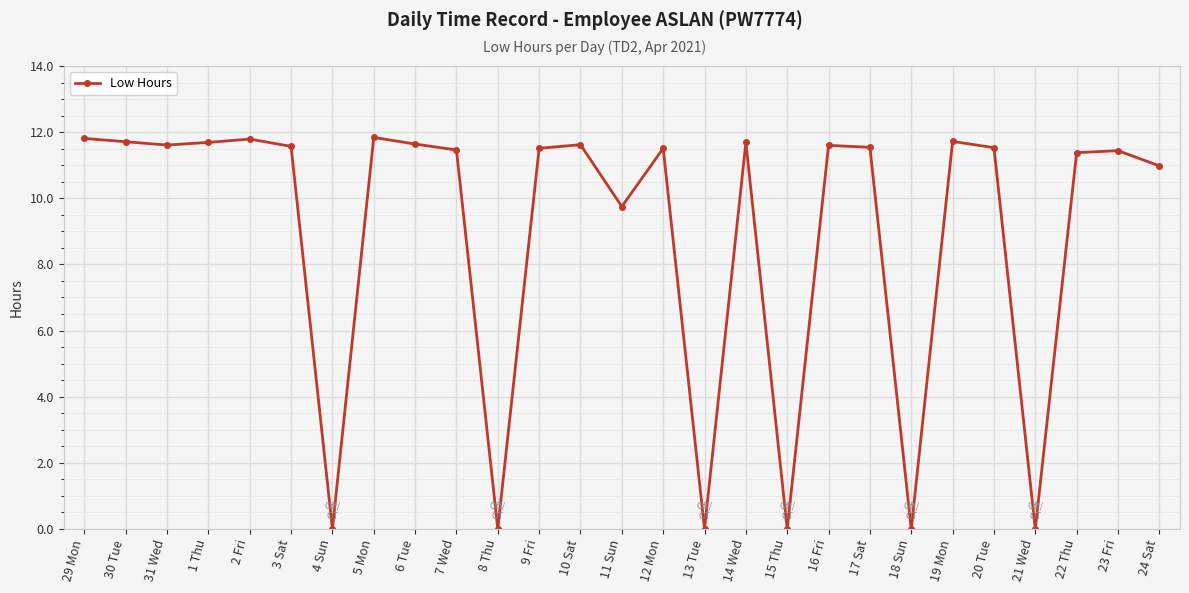

True or false: there are more than 0 points higher than both neighbors.

True